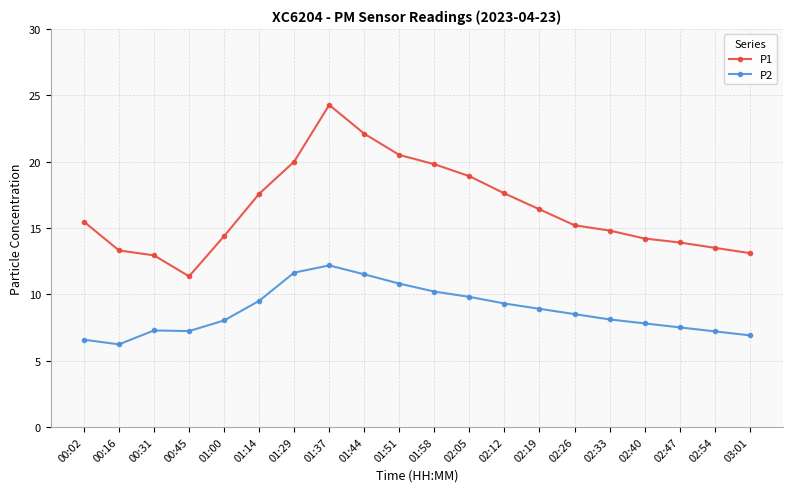

What are all the series names shown in the legend?

P1, P2